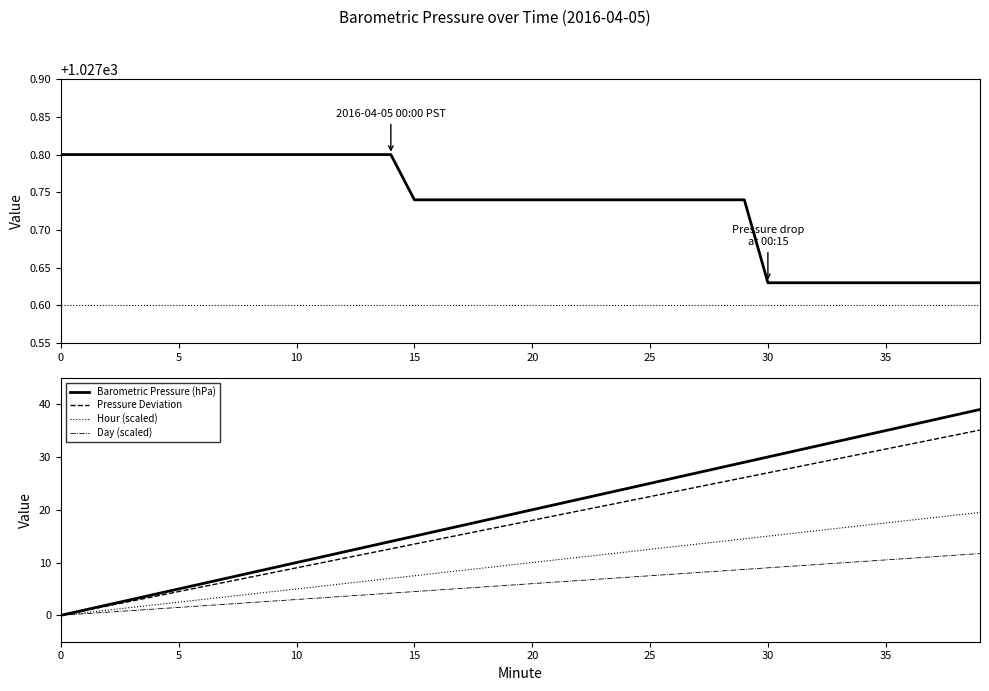

How many data points in Minute are less than 20?

20